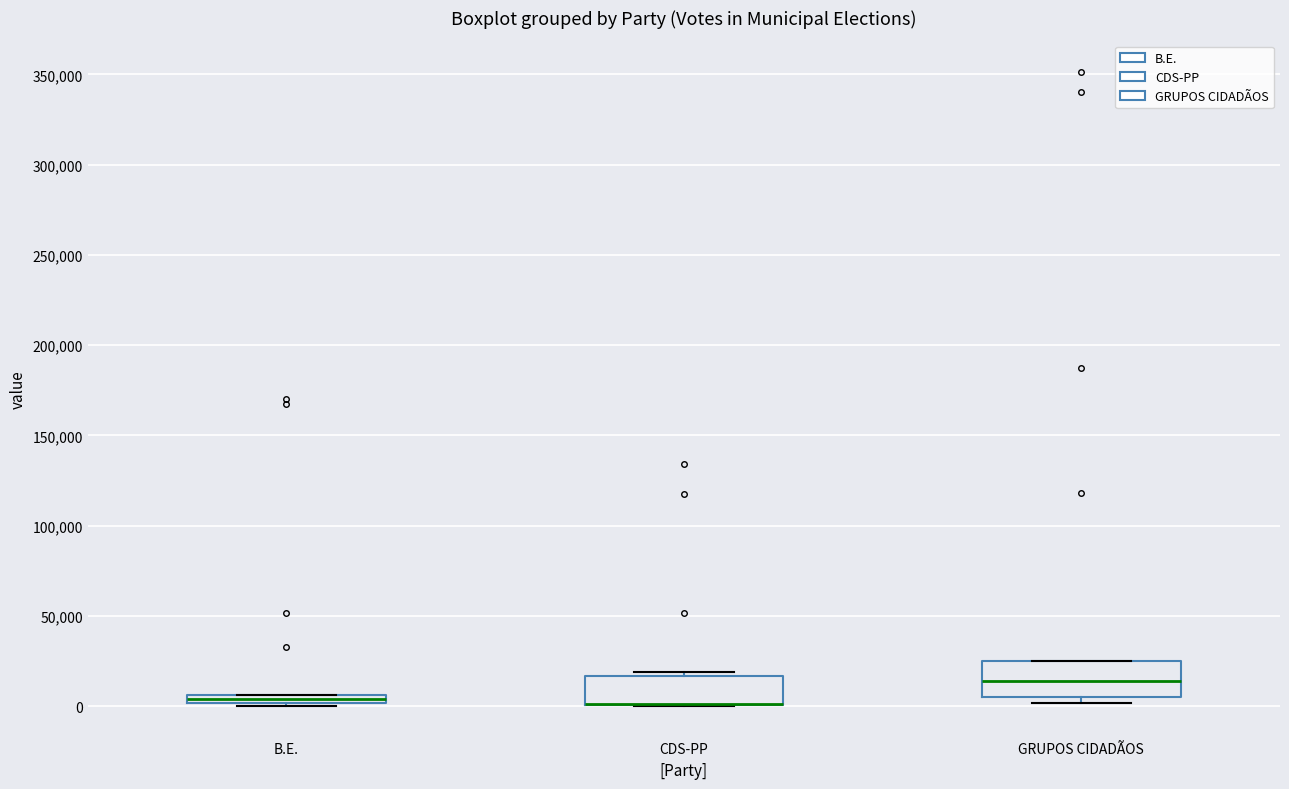

Where is the lower edge of the box for B.E. on the y-axis? The values are not printed on the chart, so give them approximately, as read against the axis.

0